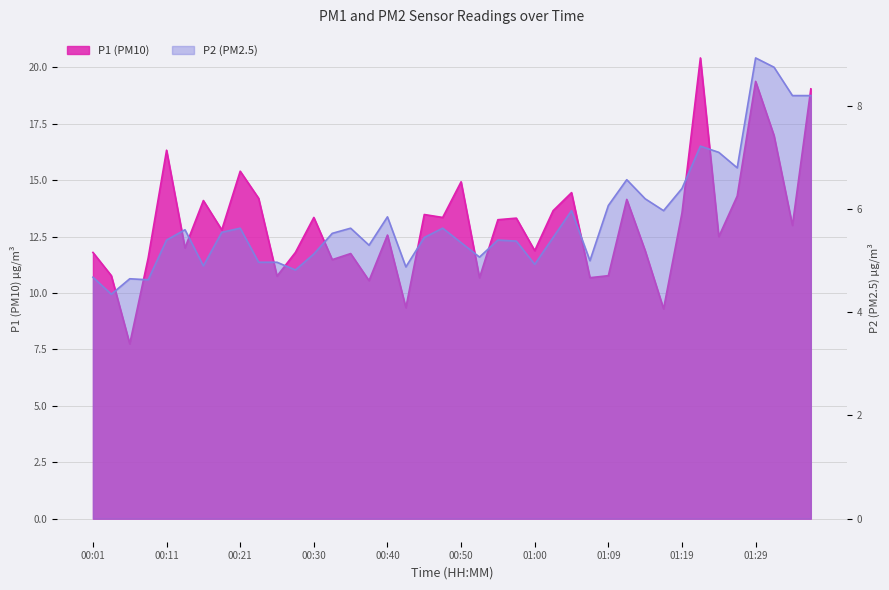

How many interior local peaks does the P2 series have?

11